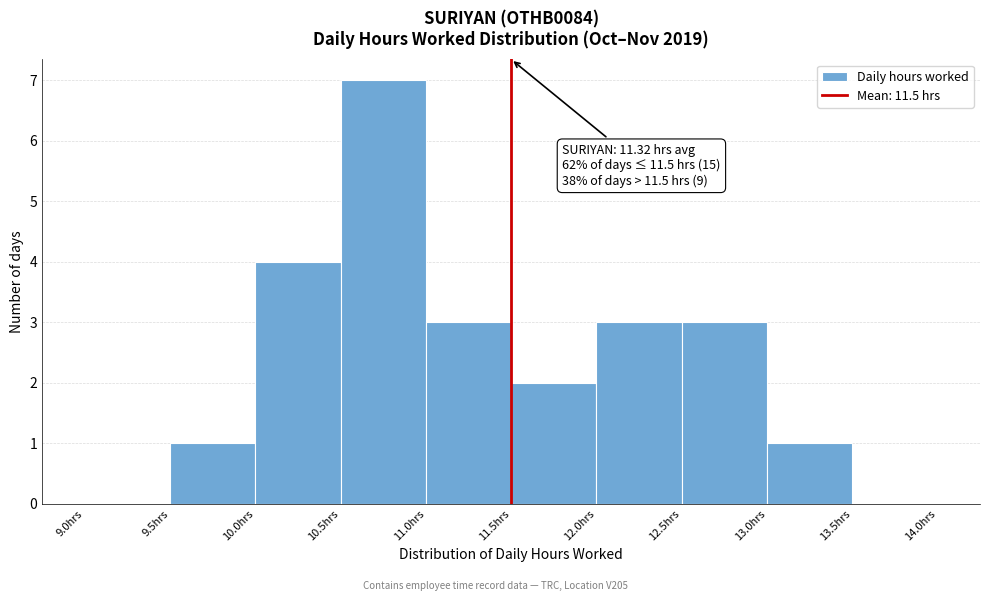

Which range on the x-axis has the tallest bar?

10.5 to 11.0